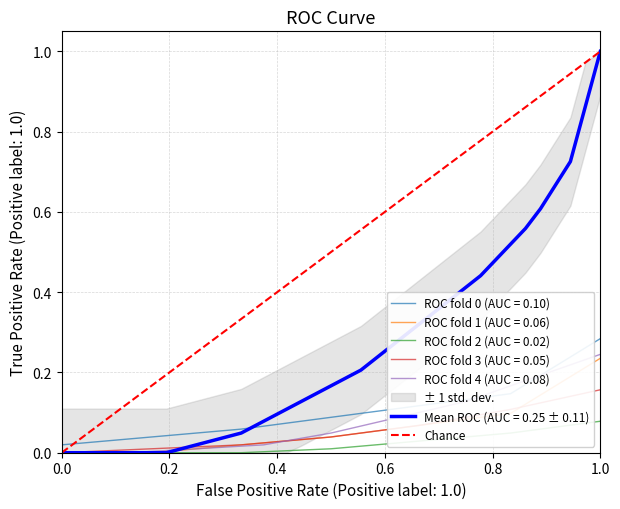

Is it true that ROC fold 0 (AUC = 0.10) equals 0.5 at 1.0?

False